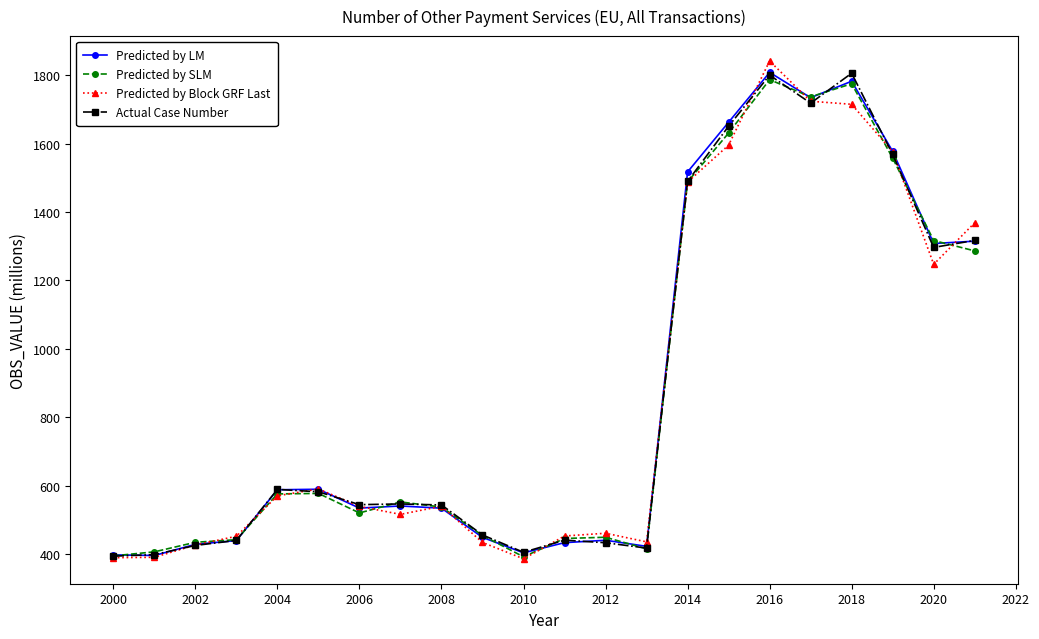

What is the greatest value displayed?

1841.2